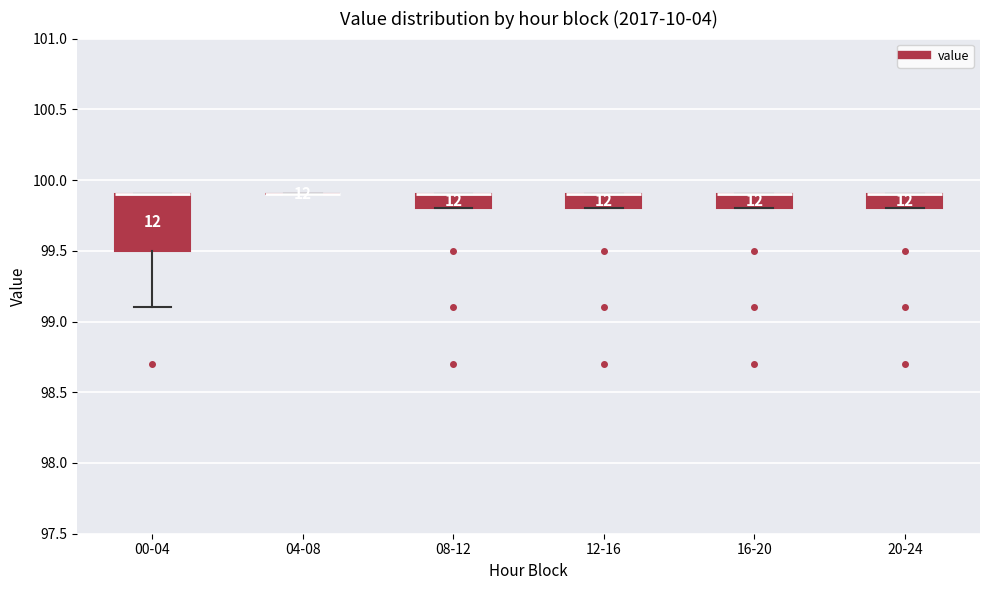

Reading left to right, read every box against the y-axis: the position of its median line, the range the box covers, and the ends of its whiskers. The values are not printed on the chart, so give them approximately, as read against the axis.

00-04: median 99.9 (drawn on the box's upper edge), box 99.5 to 99.9, whiskers 99.1 to 99.9
04-08: box collapsed to a line at 99.9, whiskers 99.9 to 99.9
08-12: median 99.9 (drawn on the box's upper edge), box 99.8 to 99.9, whiskers 99.8 to 99.9
12-16: median 99.9 (drawn on the box's upper edge), box 99.8 to 99.9, whiskers 99.8 to 99.9
16-20: median 99.9 (drawn on the box's upper edge), box 99.8 to 99.9, whiskers 99.8 to 99.9
20-24: median 99.9 (drawn on the box's upper edge), box 99.8 to 99.9, whiskers 99.8 to 99.9